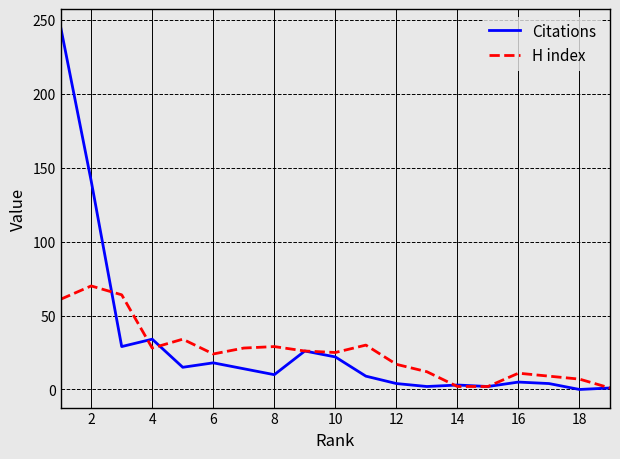

List the series in order of their peak value, highest first.

Citations, H index